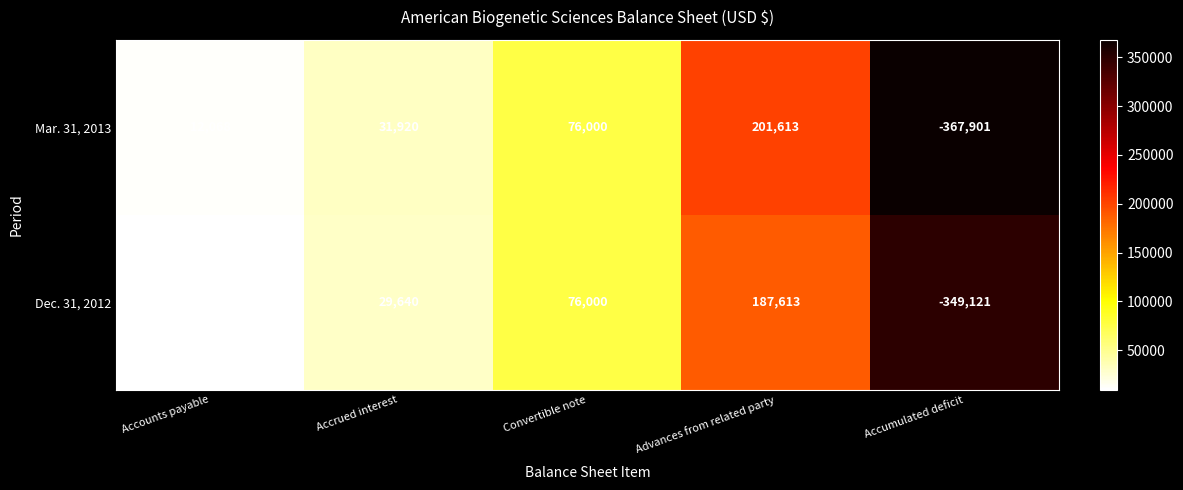

Which category has the lowest value in the Mar. 31, 2013 series?

Accumulated deficit